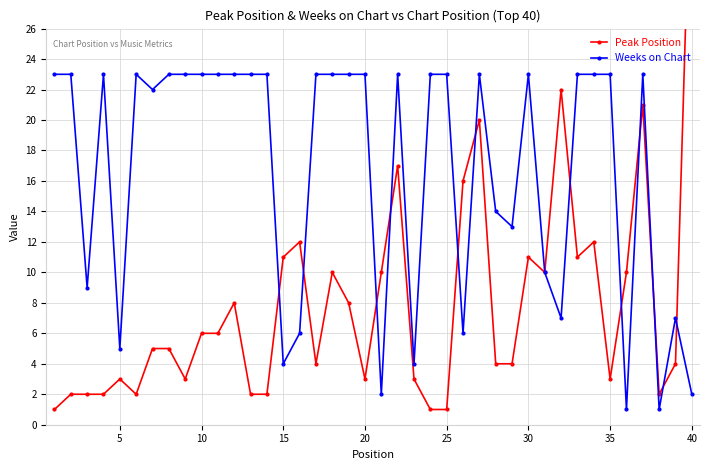

What is the value of the Weeks on Chart point at the 27th from the left?

23